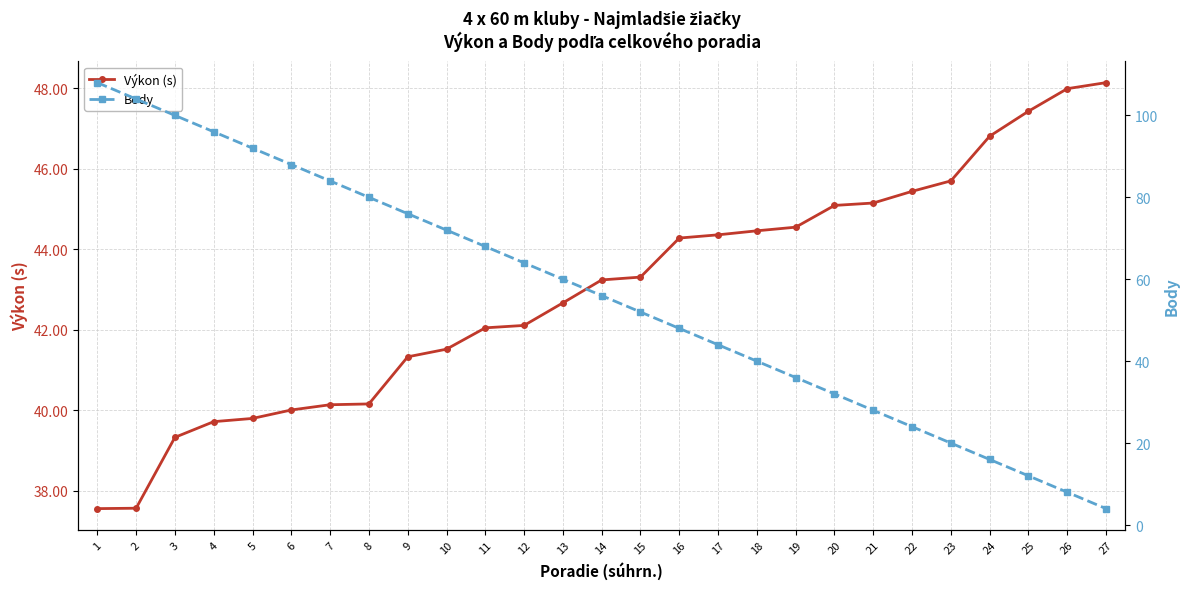

What is the smallest value displayed?

4.0